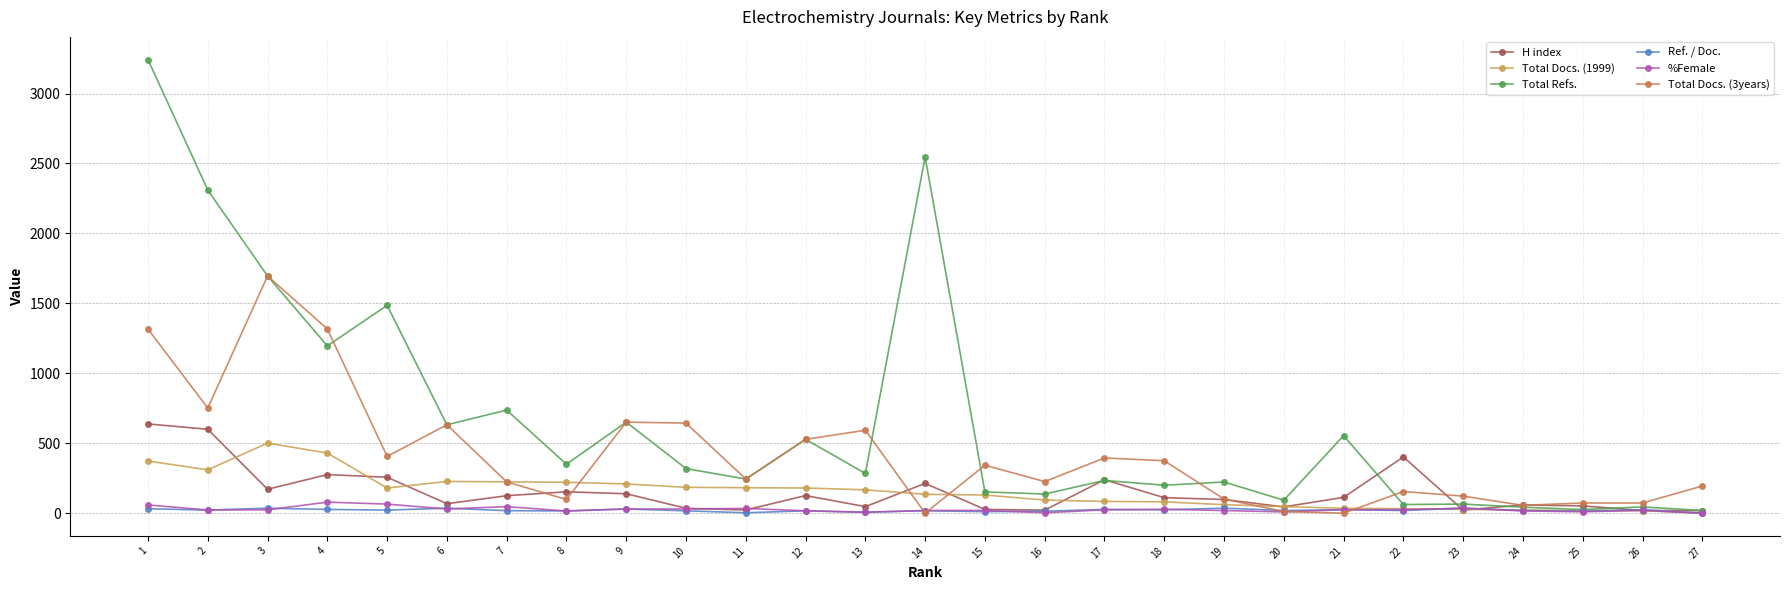

What is the sum of all Ref. / Doc. values?

570